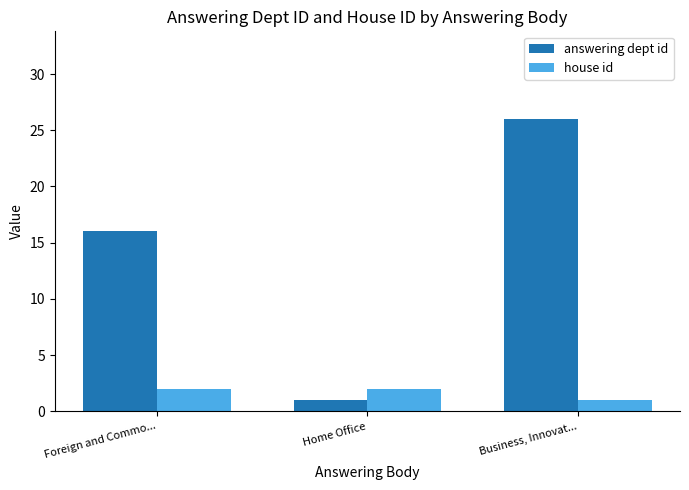

How many bars are there in each group?

2